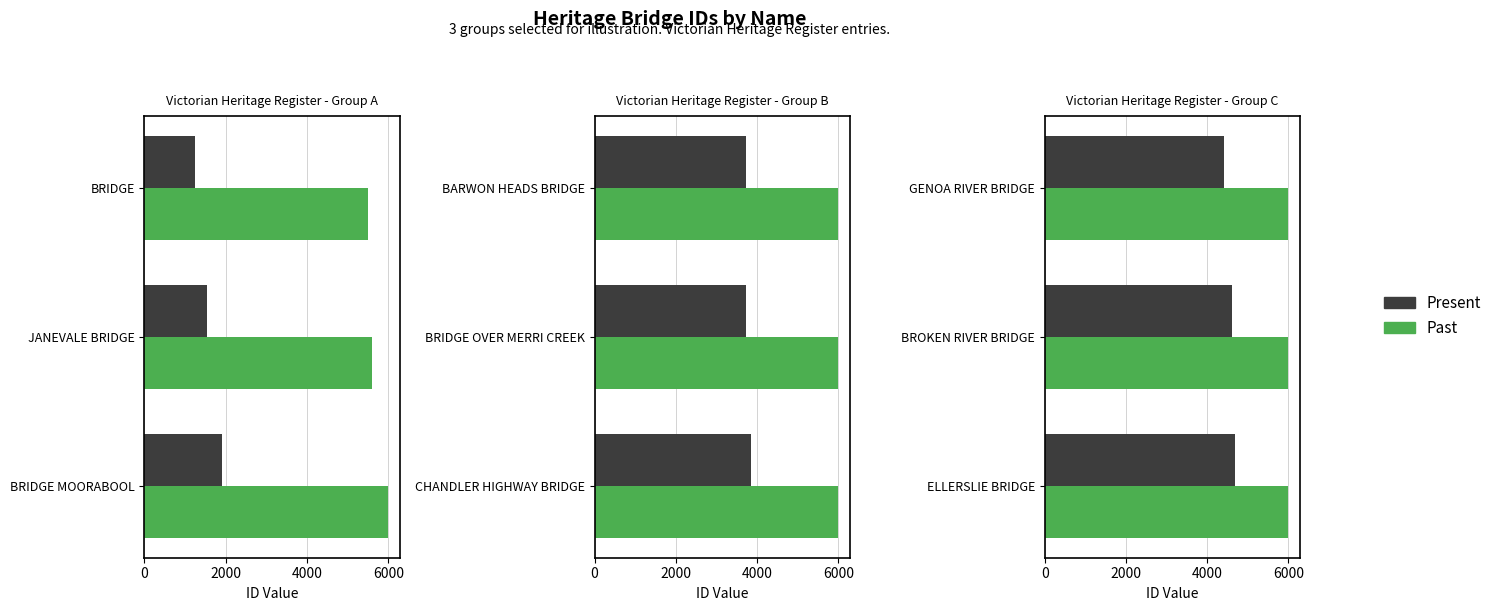

At GENOA RIVER BRIDGE, list the series in order from smallest to largest.

Present, Past